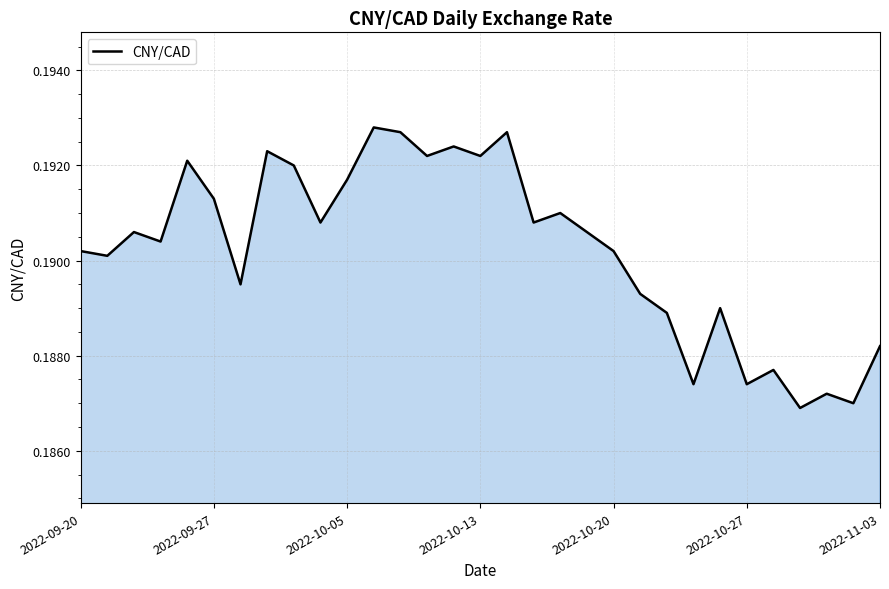

How many lines are shown in the chart?

1